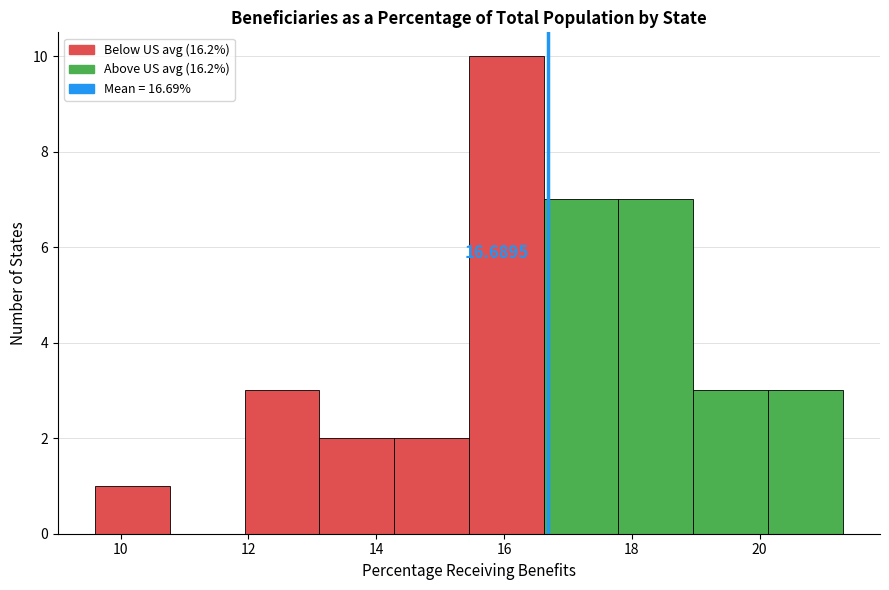

Over which range of the x-axis is the bar tallest?

15.4 to 16.6